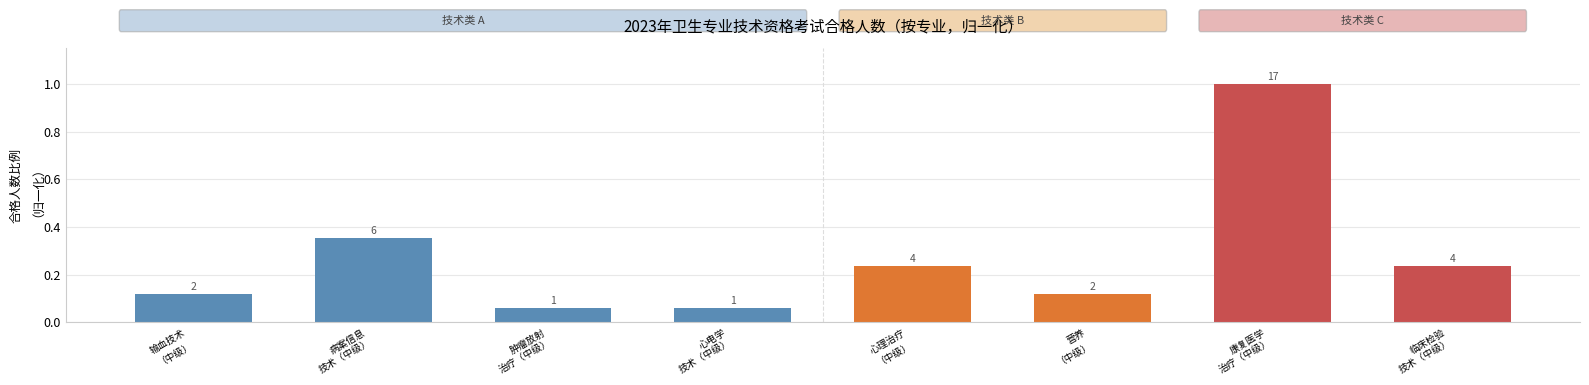

True or false: the data shows 0.0 at 肿瘤放射
治疗（中级）.

False